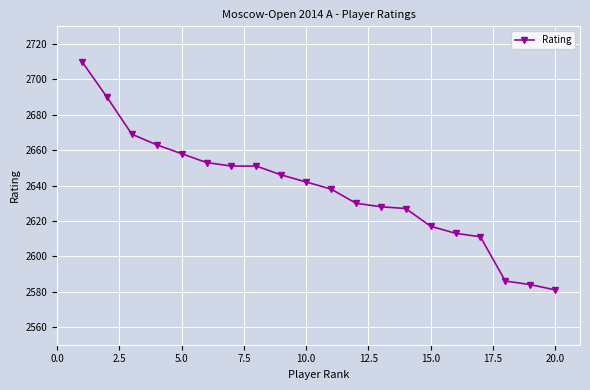

What is the maximum value shown in the chart?

2710